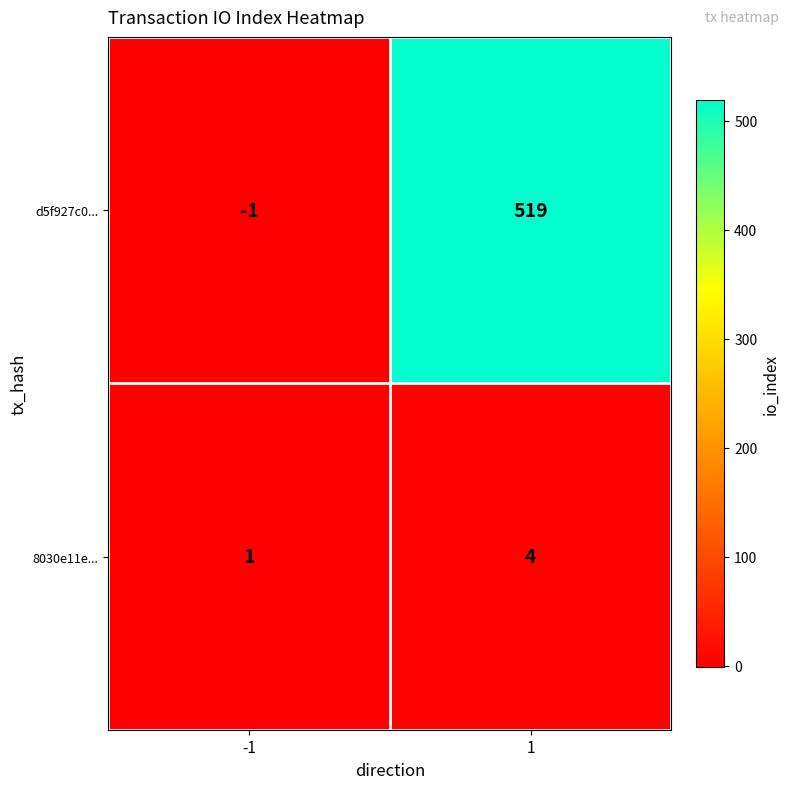

What is the minimum value shown in the chart?

-1